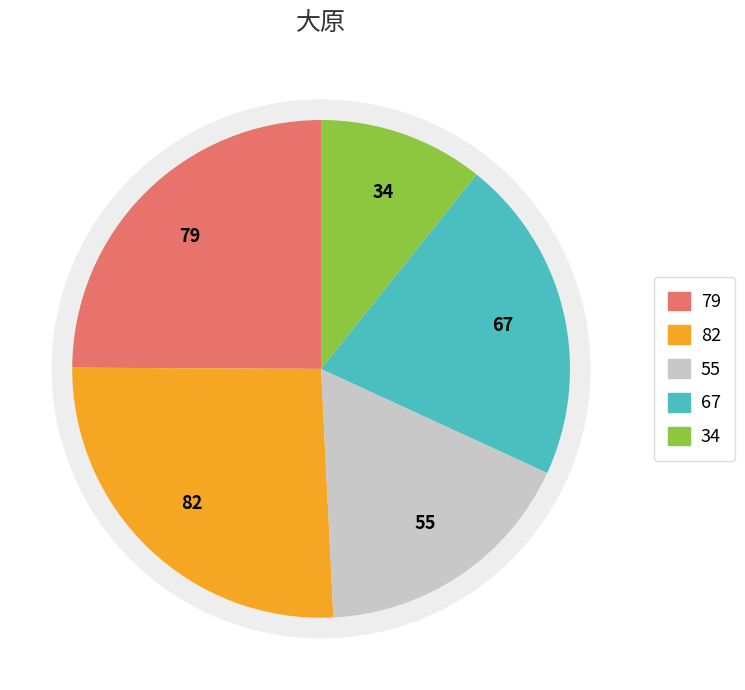

Count the number of slices in the pie.

5